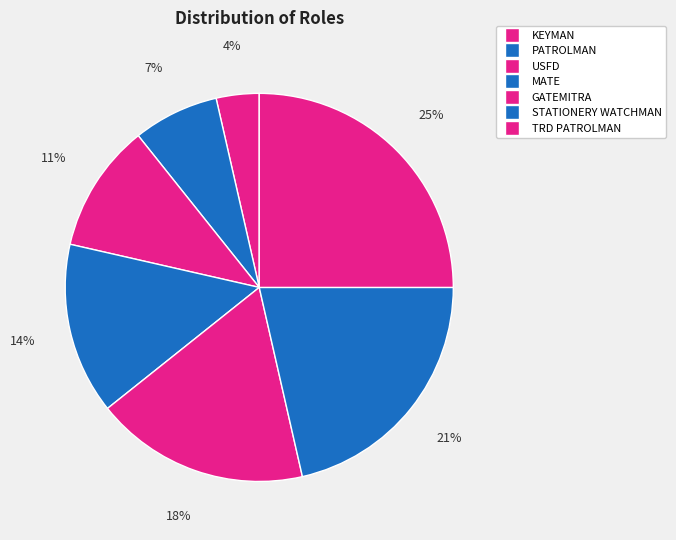

What is the total percentage of PATROLMAN and TRD PATROLMAN?

32.1%